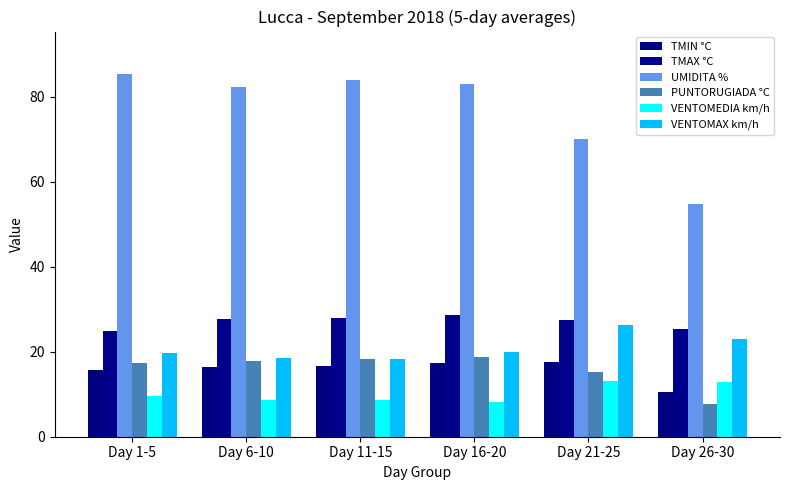

Reading left to right, transcribe all the data shown in this chart.

TMIN °C: Day 1-5=15.8	Day 6-10=16.4	Day 11-15=16.6	Day 16-20=17.4	Day 21-25=17.6	Day 26-30=10.6
TMAX °C: Day 1-5=24.8	Day 6-10=27.8	Day 11-15=28.0	Day 16-20=28.6	Day 21-25=27.4	Day 26-30=25.4
UMIDITA %: Day 1-5=85.4	Day 6-10=82.4	Day 11-15=84.0	Day 16-20=83.0	Day 21-25=70.0	Day 26-30=54.8
PUNTORUGIADA °C: Day 1-5=17.4	Day 6-10=17.8	Day 11-15=18.4	Day 16-20=18.8	Day 21-25=15.2	Day 26-30=7.6
VENTOMEDIA km/h: Day 1-5=9.6	Day 6-10=8.6	Day 11-15=8.6	Day 16-20=8.2	Day 21-25=13.2	Day 26-30=13.0
VENTOMAX km/h: Day 1-5=19.8	Day 6-10=18.6	Day 11-15=18.2	Day 16-20=20.0	Day 21-25=26.4	Day 26-30=23.0